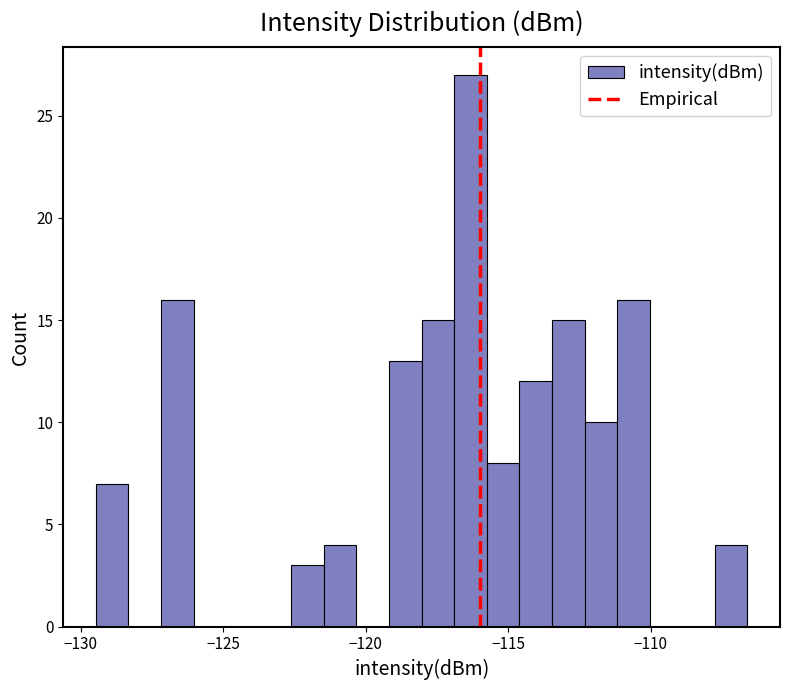

Around what value on the x-axis is the tallest bar? Give the approximate position of its centre, as read against the axis.

-116.5